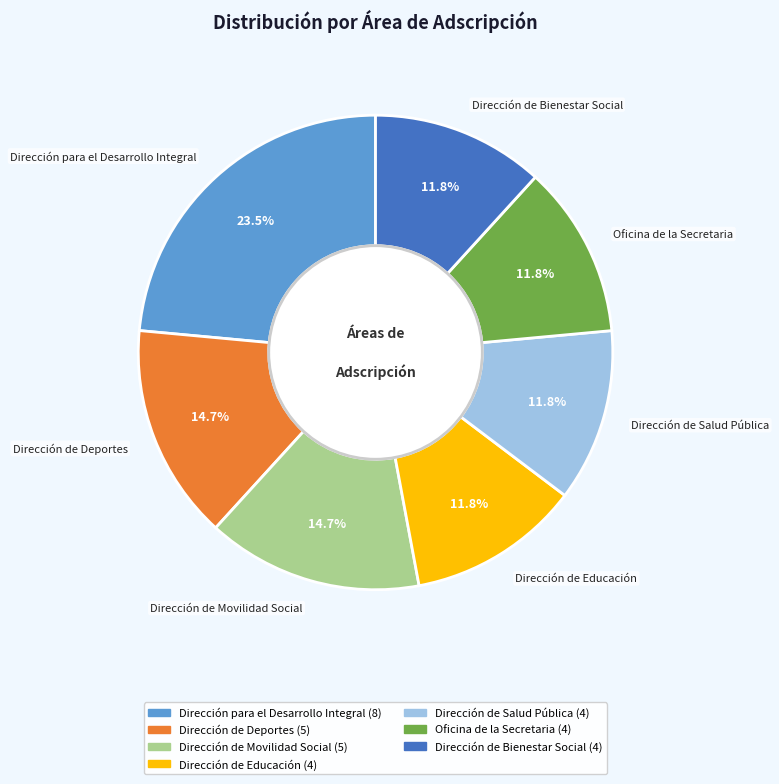

Between Dirección de Deportes and Dirección de Salud Pública, which is larger?

Dirección de Deportes